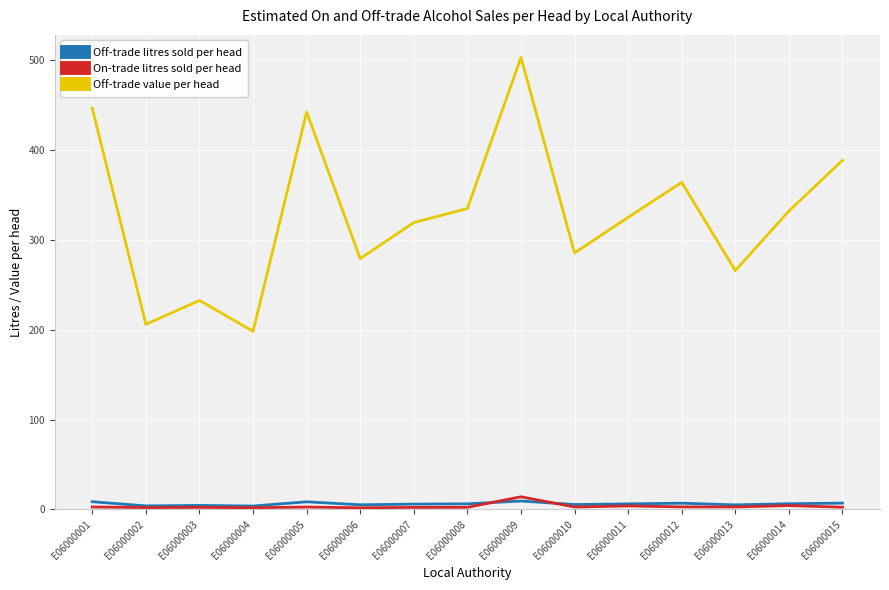

True or false: On-trade litres sold per head and Off-trade value per head intersect in this chart.

False